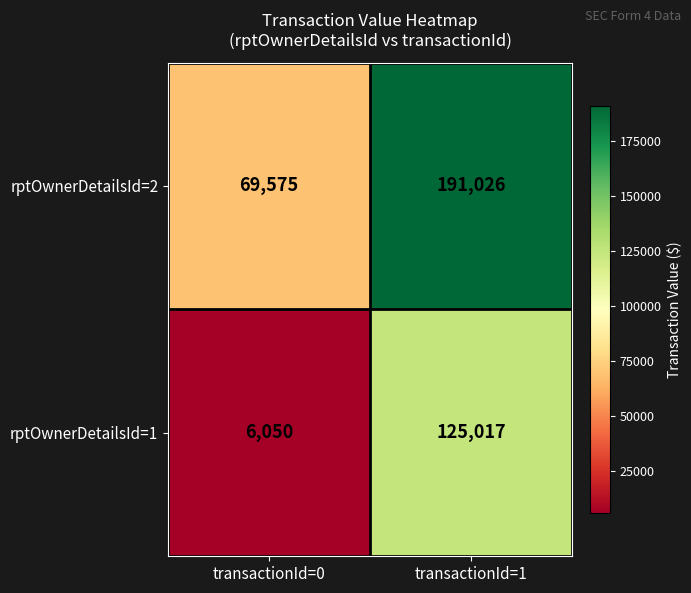

Which series has the widest spread of values?

rptOwnerDetailsId=2